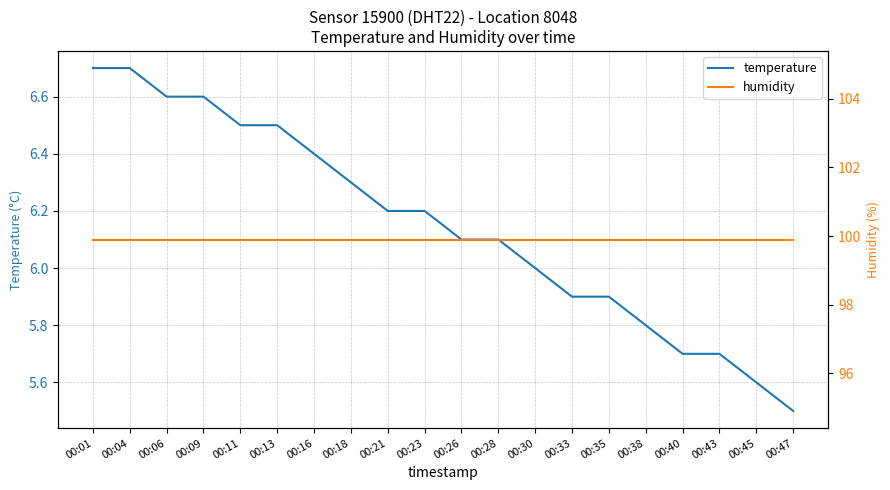

True or false: humidity and temperature cross at least once.

False